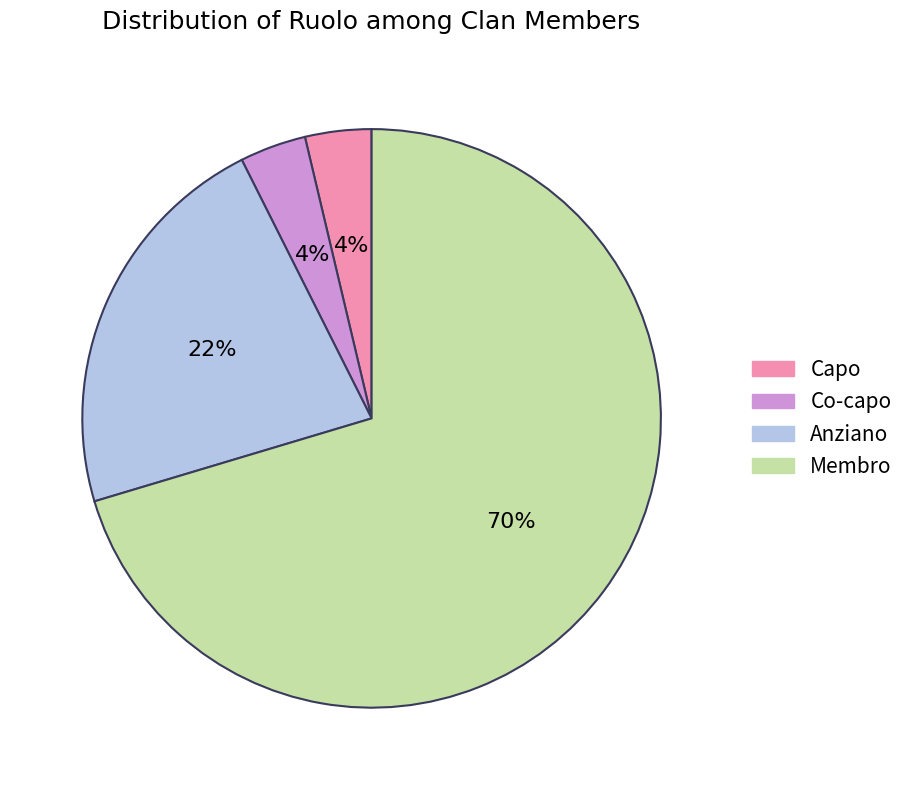

To the nearest percent, what percentage of the pie is Anziano?

22%